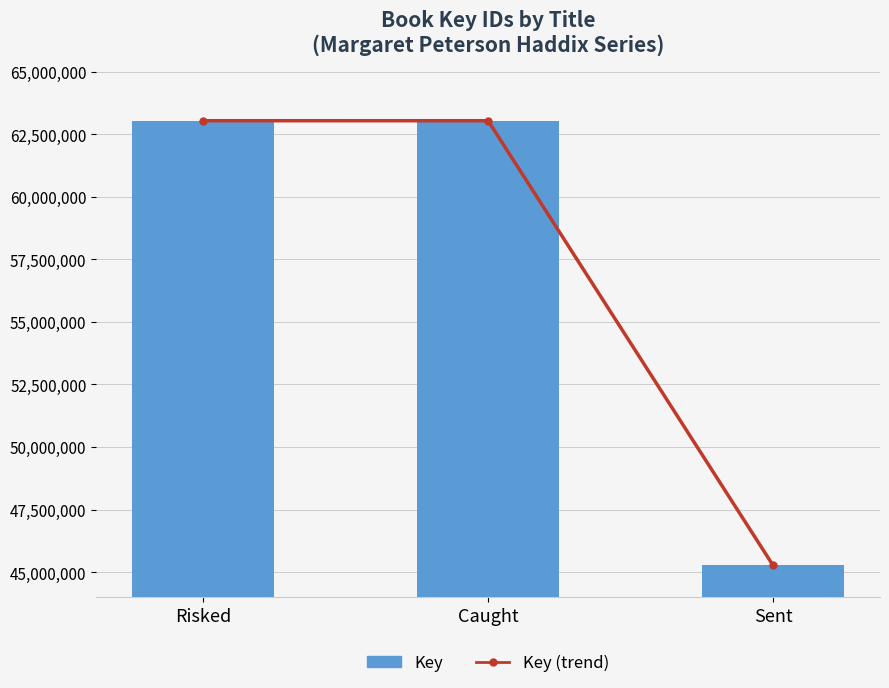

Which category has the highest value in the Key series?

Risked